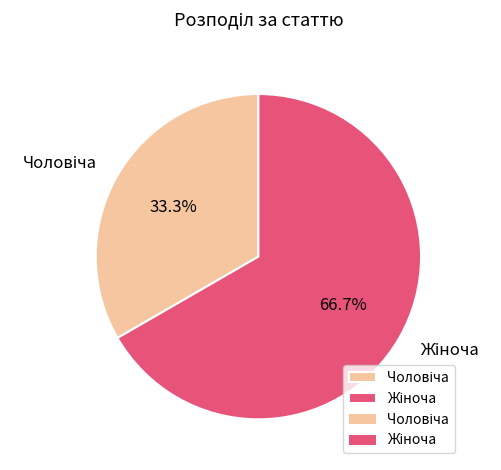

How many slices are in this pie chart?

2